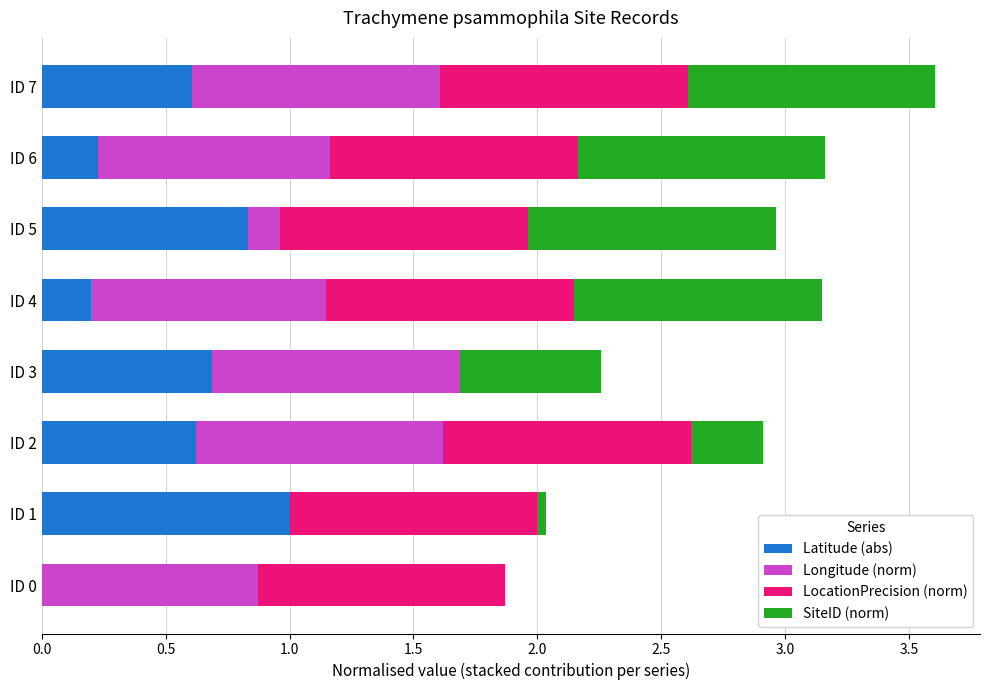

What is the total value across all series at ID 5?

3.0